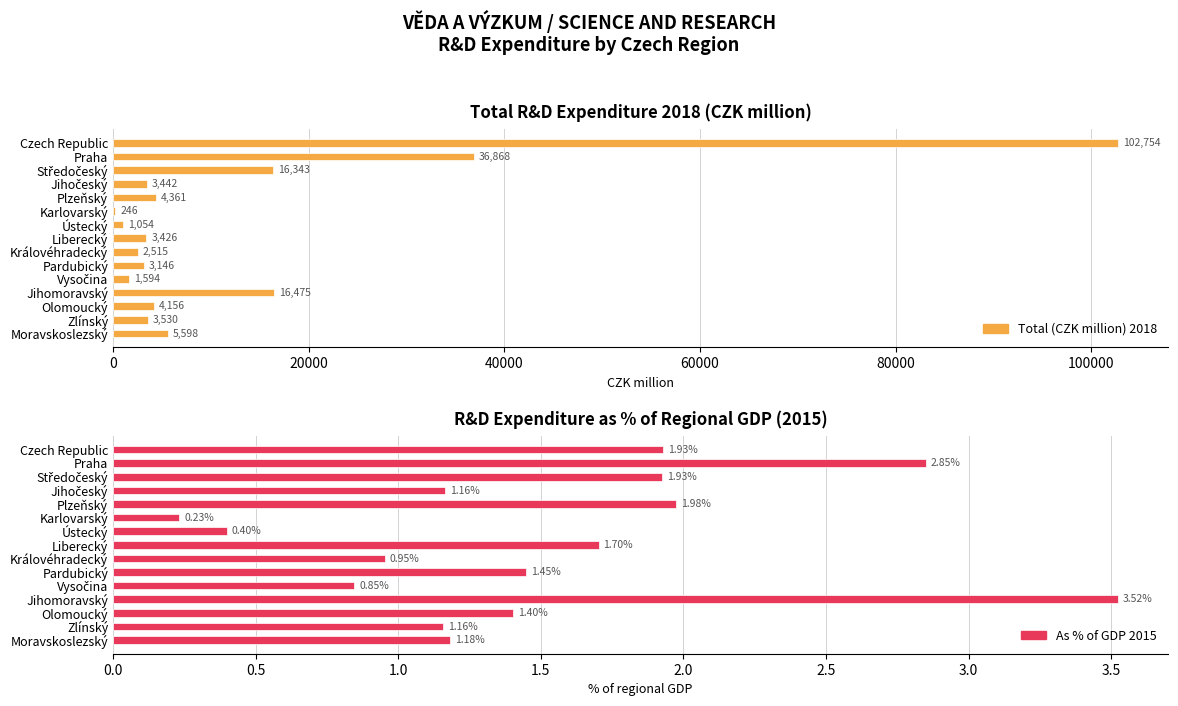

What is the spread (max minus min) of values at 11?

16471.2